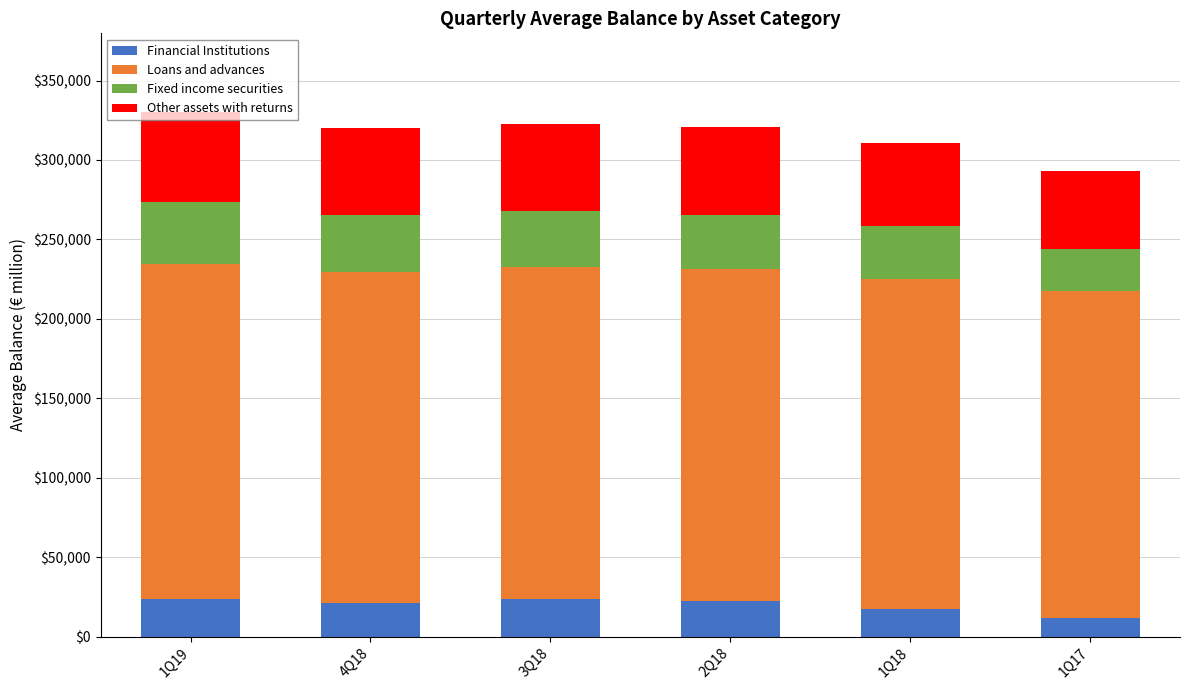

What is the highest value of the Financial Institutions series?

23981